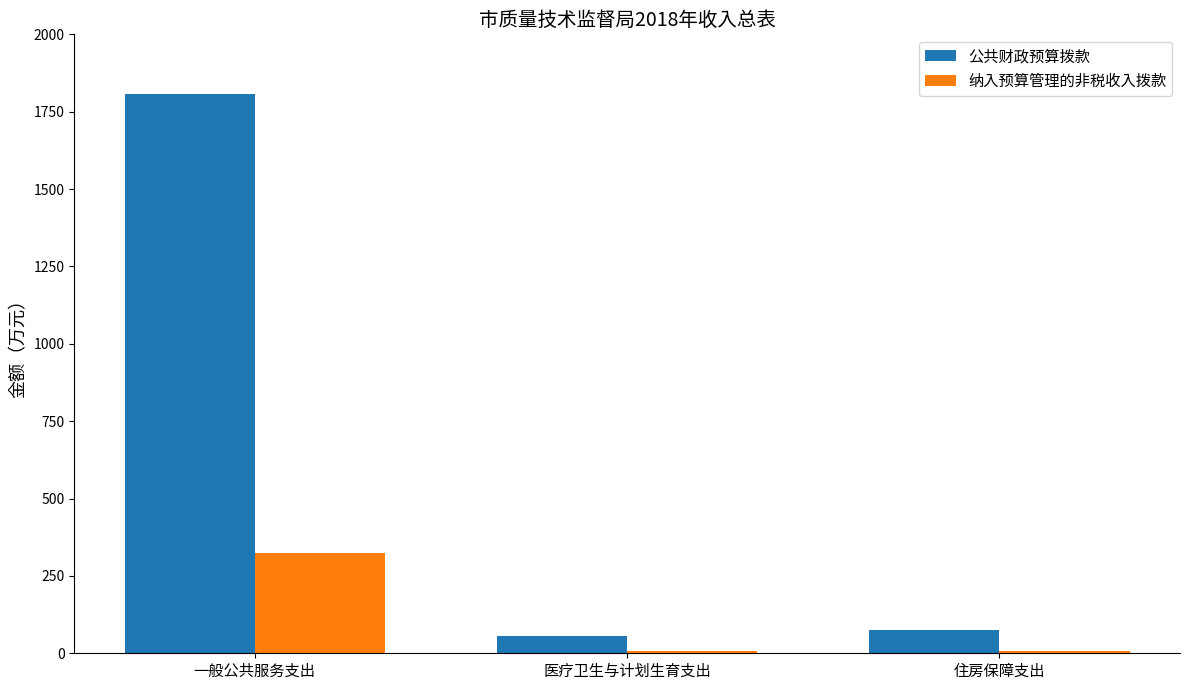

List the series in order of their peak value, highest first.

公共财政预算拨款, 纳入预算管理的非税收入拨款